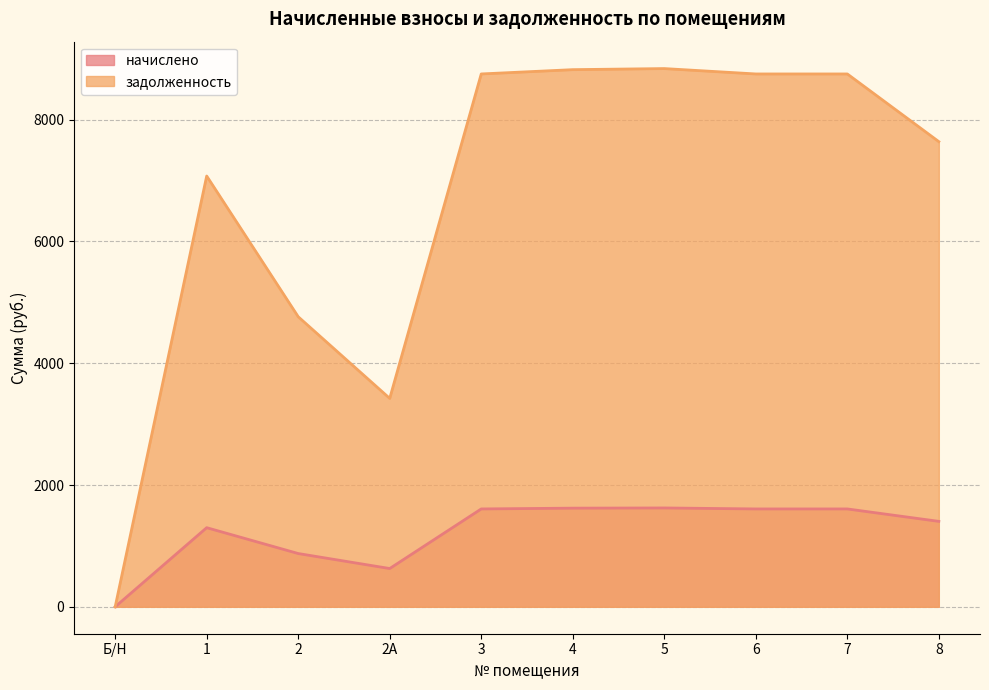

Does the chart display data point markers on the line(s)?

No